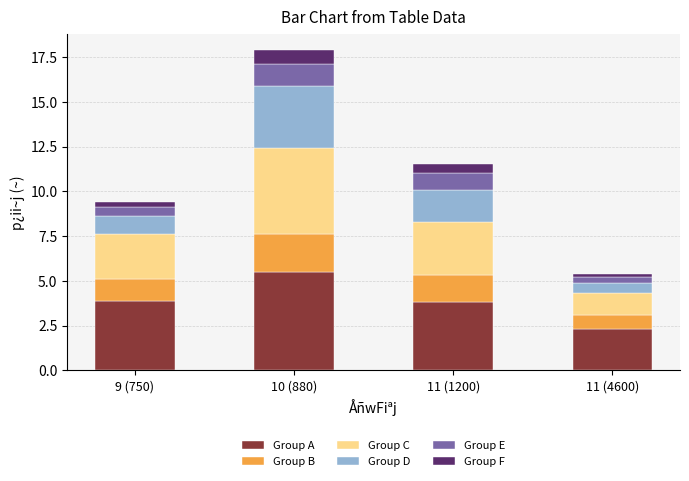

What is the difference between the maximum and minimum values in the Group A series?

3.2